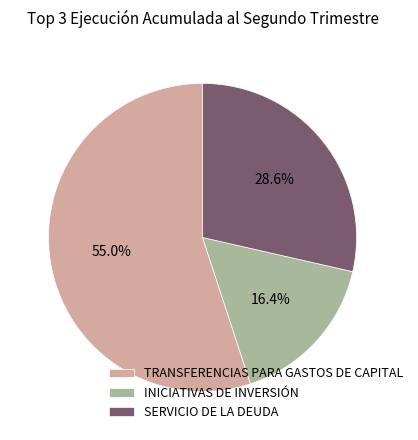

The TRANSFERENCIAS PARA GASTOS DE CAPITAL slice represents 68% of the pie. True or false?

False